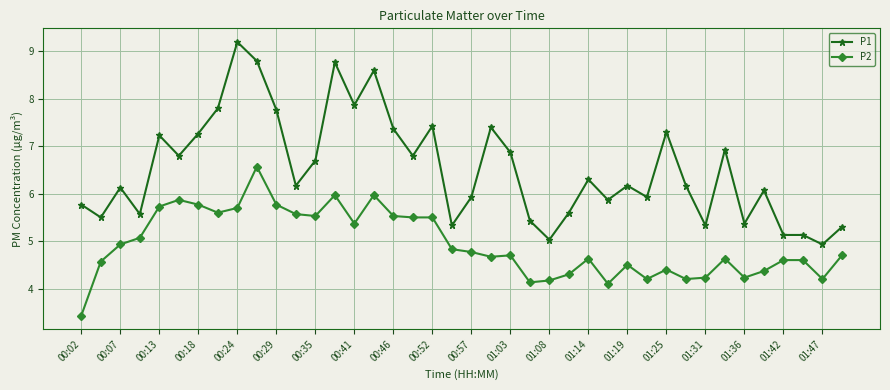

True or false: P2 has more than 0 interior local peaks.

True